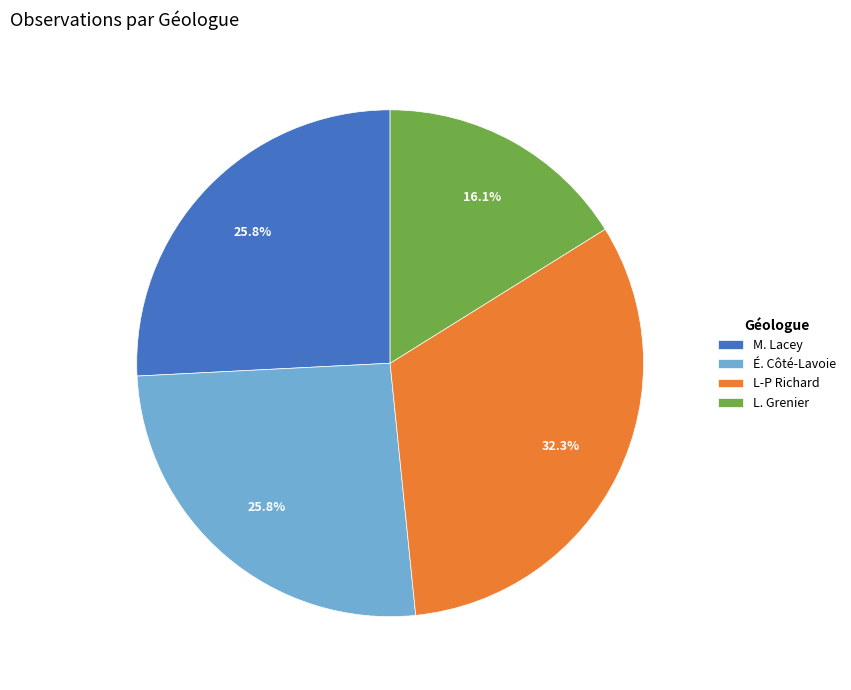

Which has a higher value, L-P Richard or L. Grenier?

L-P Richard